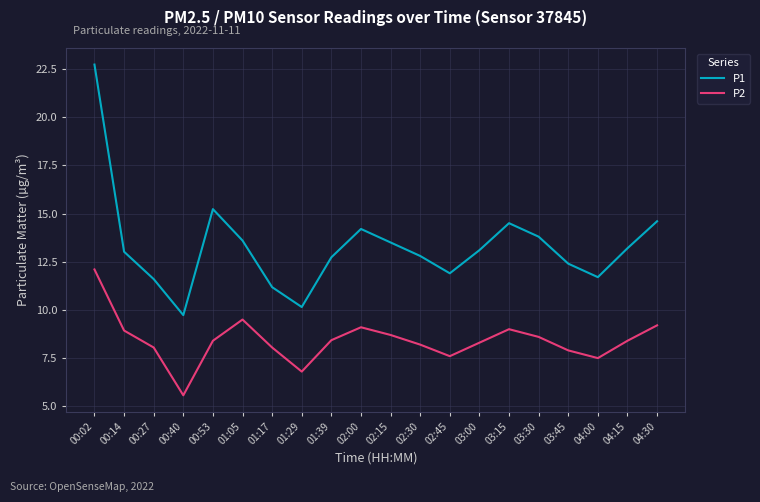

What is the maximum value shown in the chart?

22.7